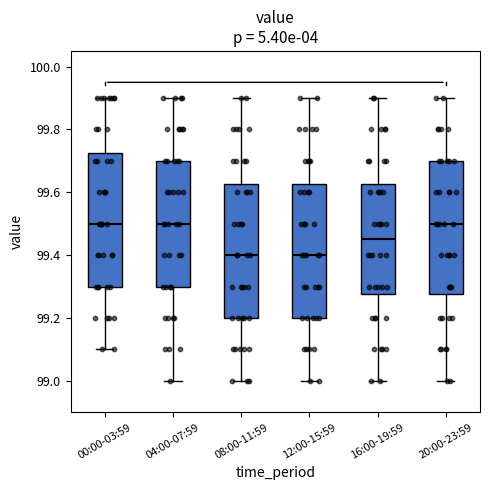

Reading left to right, transcribe this box plot: for each box, give where its median line is, the range the box spans, and where its two whiskers end, as read against the y-axis. The values are not printed on the chart, so give them approximately, as read against the axis.

00:00-03:59: median 99.50, box 99.30 to 99.72, whiskers 99.10 to 99.90
04:00-07:59: median 99.50, box 99.30 to 99.70, whiskers 99.00 to 99.90
08:00-11:59: median 99.40, box 99.20 to 99.62, whiskers 99.00 to 99.90
12:00-15:59: median 99.40, box 99.20 to 99.62, whiskers 99.00 to 99.90
16:00-19:59: median 99.46, box 99.28 to 99.62, whiskers 99.00 to 99.90
20:00-23:59: median 99.50, box 99.28 to 99.70, whiskers 99.00 to 99.90